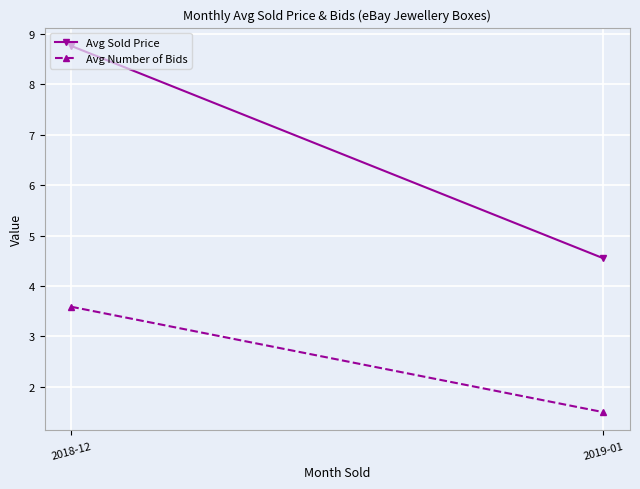

What is the value of the Avg Number of Bids point at the 2nd from the left?

1.5